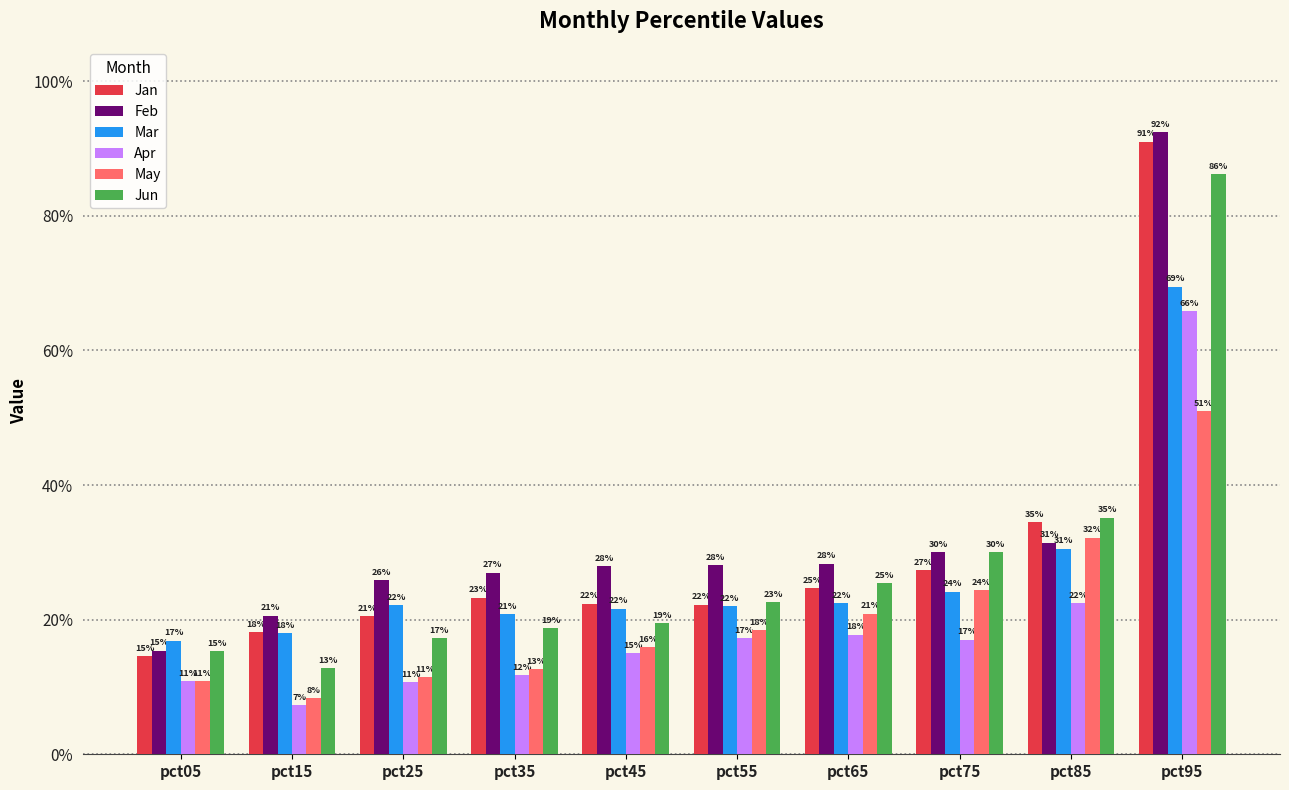

Read the Apr value at pct85.

0.2